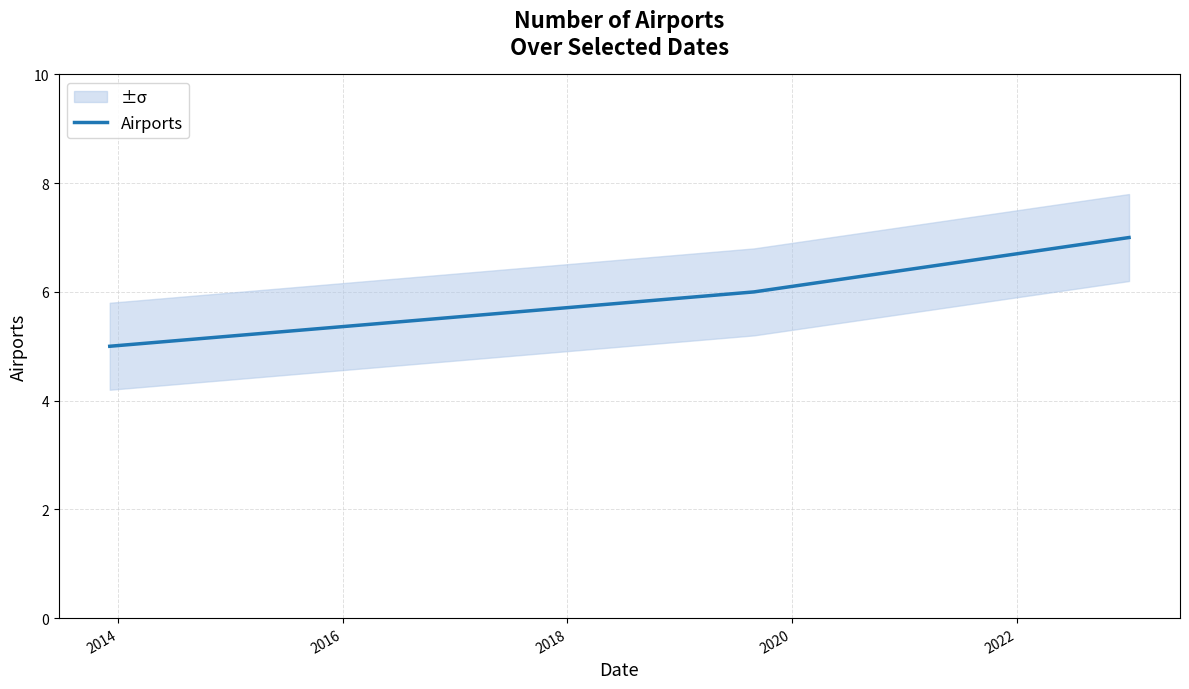

Reading left to right, list all the values displayed in this chart.

5	6	7